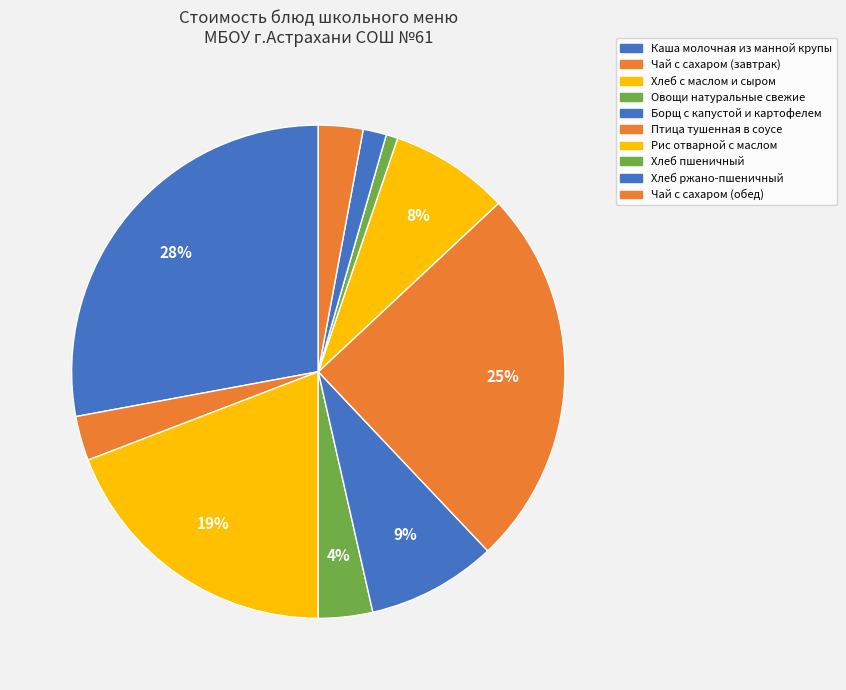

How many segments does this pie chart have?

10